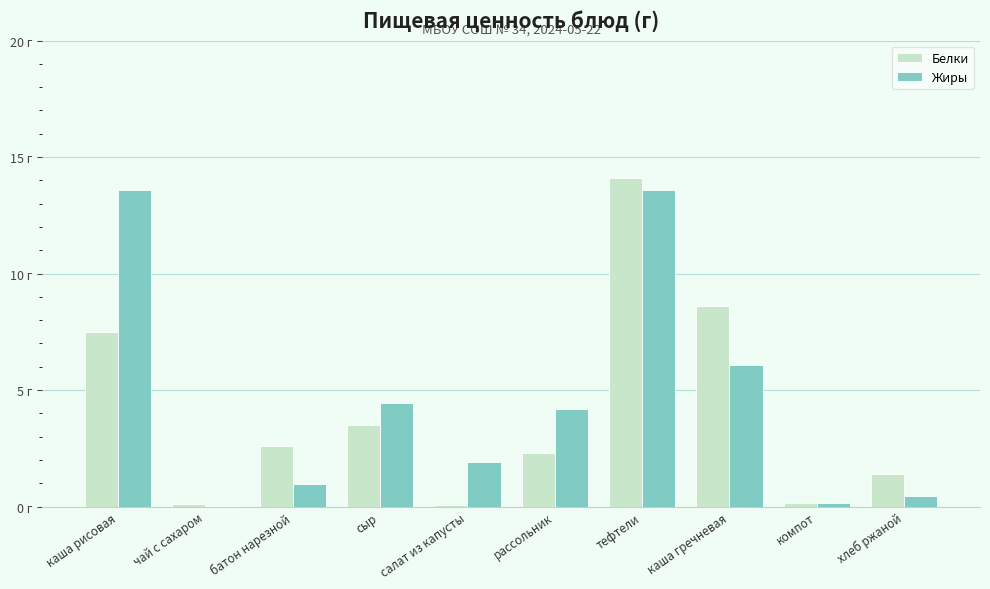

Read the Жиры value at сыр.

4.4